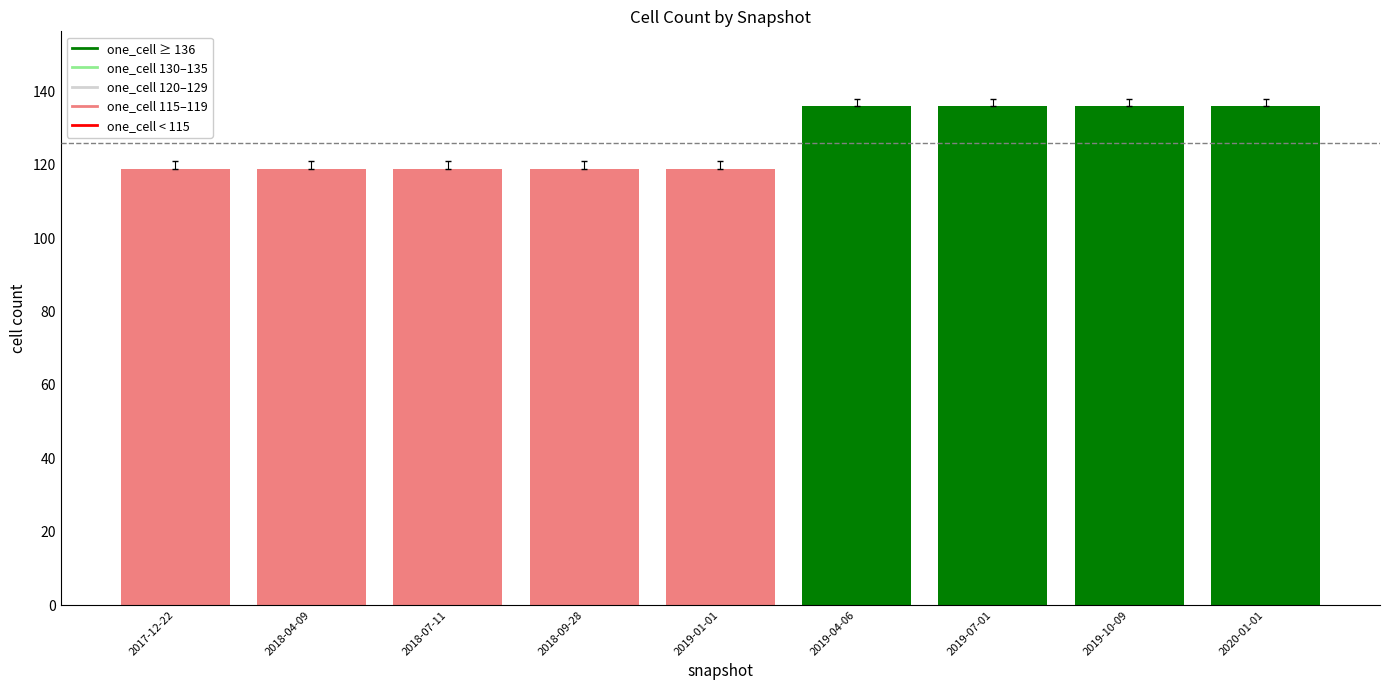

What is the sum of all one_cell values?

1139